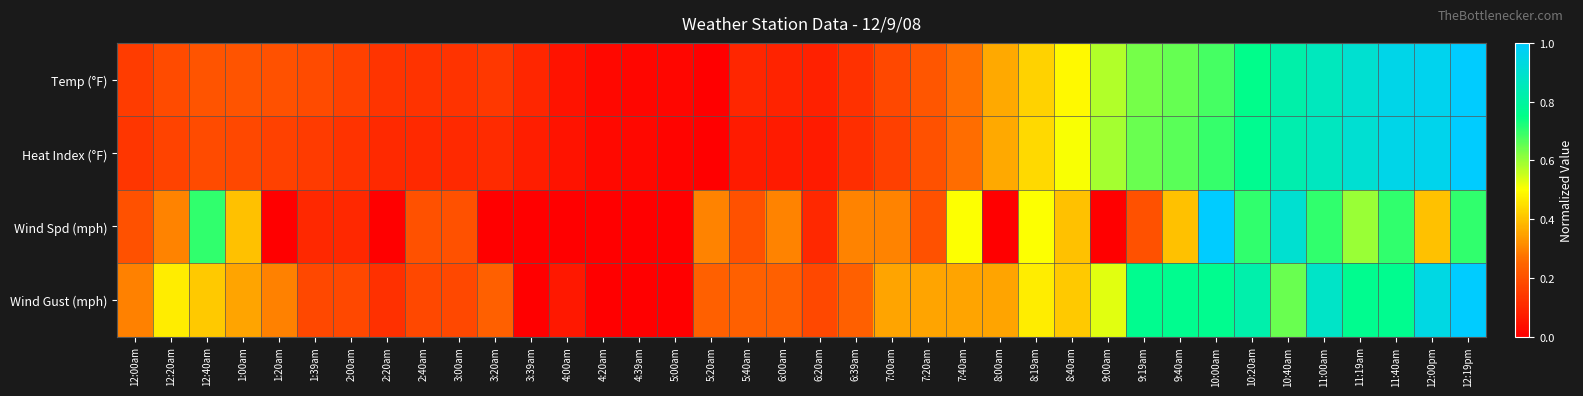

Reading left to right, list all the values displayed in this chart.

Temp (°F): 12:00am=0.2	12:20am=0.2	12:40am=0.2	1:00am=0.2	1:20am=0.2	1:39am=0.2	2:00am=0.2	2:20am=0.1	2:40am=0.1	3:00am=0.1	3:20am=0.1	3:39am=0.1	4:00am=0.0	4:20am=0.0	4:39am=0.0	5:00am=0.0	5:20am=0.0	5:40am=0.1	6:00am=0.1	6:20am=0.1	6:39am=0.1	7:00am=0.2	7:20am=0.2	7:40am=0.3	8:00am=0.4	8:19am=0.4	8:40am=0.5	9:00am=0.6	9:19am=0.6	9:40am=0.7	10:00am=0.7	10:20am=0.8	10:40am=0.8	11:00am=0.9	11:19am=0.9	11:40am=1.0	12:00pm=1.0	12:19pm=1.0
Heat Index (°F): 12:00am=0.1	12:20am=0.2	12:40am=0.2	1:00am=0.2	1:20am=0.2	1:39am=0.1	2:00am=0.1	2:20am=0.1	2:40am=0.1	3:00am=0.1	3:20am=0.1	3:39am=0.1	4:00am=0.0	4:20am=0.0	4:39am=0.0	5:00am=0.0	5:20am=0.0	5:40am=0.1	6:00am=0.1	6:20am=0.1	6:39am=0.1	7:00am=0.2	7:20am=0.2	7:40am=0.3	8:00am=0.4	8:19am=0.4	8:40am=0.5	9:00am=0.6	9:19am=0.6	9:40am=0.7	10:00am=0.7	10:20am=0.8	10:40am=0.8	11:00am=0.9	11:19am=0.9	11:40am=1.0	12:00pm=1.0	12:19pm=1.0
Wind Spd (mph): 12:00am=0.2	12:20am=0.3	12:40am=0.7	1:00am=0.4	1:20am=0.0	1:39am=0.1	2:00am=0.1	2:20am=0.0	2:40am=0.2	3:00am=0.2	3:20am=0.0	3:39am=0.0	4:00am=0.0	4:20am=0.0	4:39am=0.0	5:00am=0.0	5:20am=0.3	5:40am=0.2	6:00am=0.3	6:20am=0.1	6:39am=0.3	7:00am=0.3	7:20am=0.2	7:40am=0.5	8:00am=0.0	8:19am=0.5	8:40am=0.4	9:00am=0.0	9:19am=0.2	9:40am=0.4	10:00am=1.0	10:20am=0.7	10:40am=0.9	11:00am=0.7	11:19am=0.6	11:40am=0.7	12:00pm=0.4	12:19pm=0.7
Wind Gust (mph): 12:00am=0.3	12:20am=0.5	12:40am=0.4	1:00am=0.4	1:20am=0.3	1:39am=0.2	2:00am=0.2	2:20am=0.1	2:40am=0.2	3:00am=0.2	3:20am=0.2	3:39am=0.0	4:00am=0.1	4:20am=0.0	4:39am=0.0	5:00am=0.0	5:20am=0.2	5:40am=0.2	6:00am=0.2	6:20am=0.2	6:39am=0.2	7:00am=0.4	7:20am=0.4	7:40am=0.4	8:00am=0.4	8:19am=0.5	8:40am=0.4	9:00am=0.5	9:19am=0.8	9:40am=0.8	10:00am=0.8	10:20am=0.8	10:40am=0.6	11:00am=0.9	11:19am=0.8	11:40am=0.8	12:00pm=0.9	12:19pm=1.0